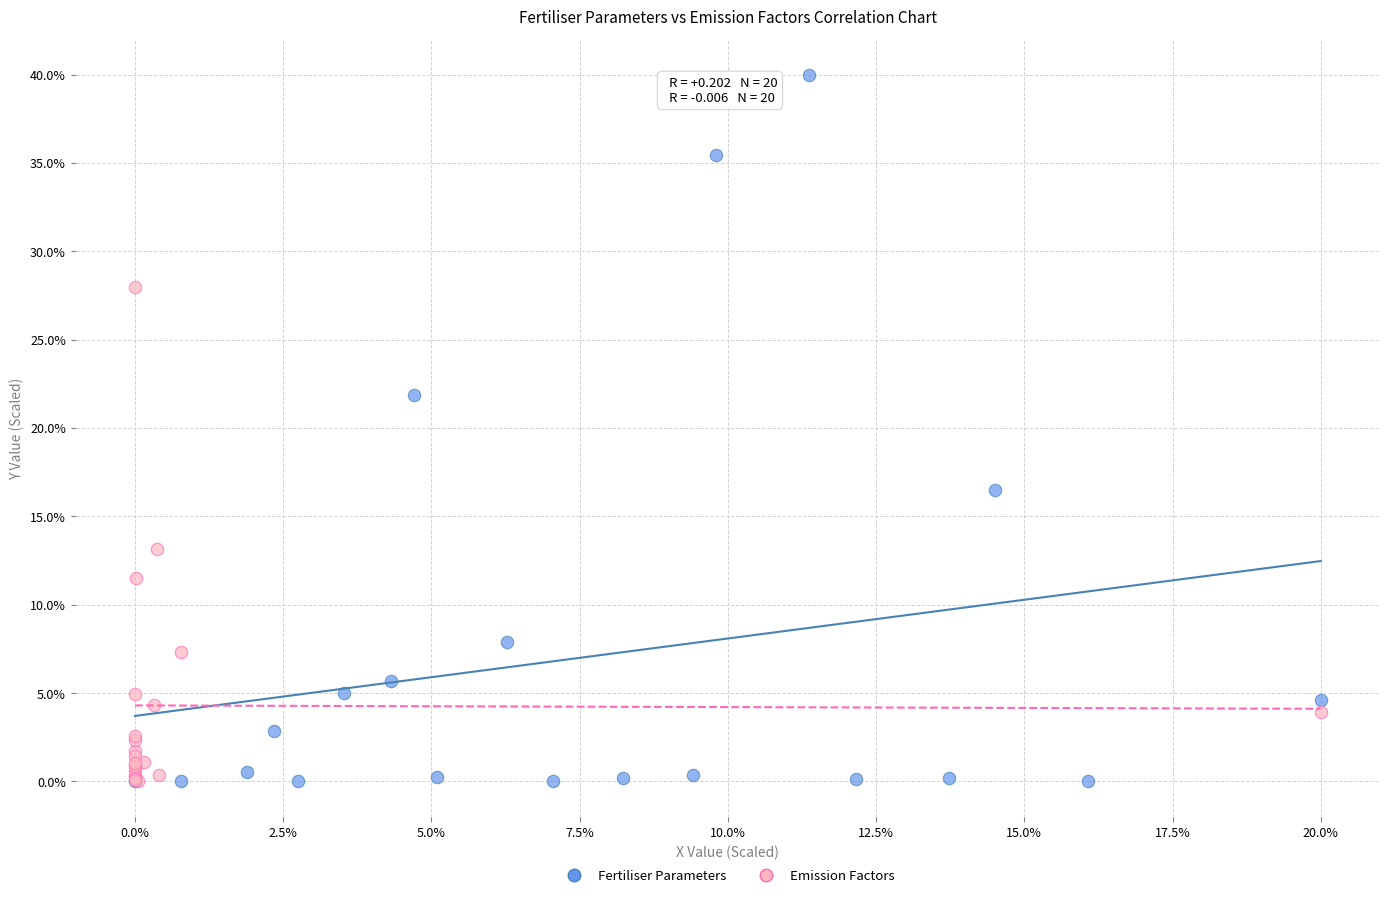

Which series reaches the maximum Y coordinate?

Fertiliser Parameters